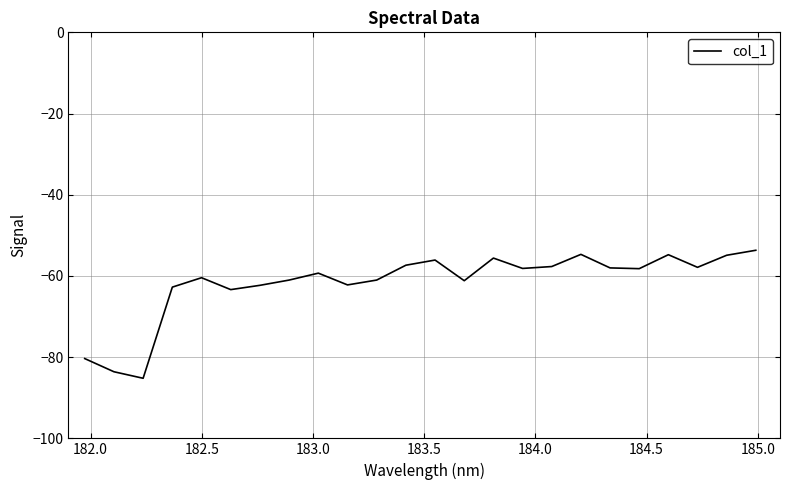

What is the minimum value shown in the chart?

-85.2